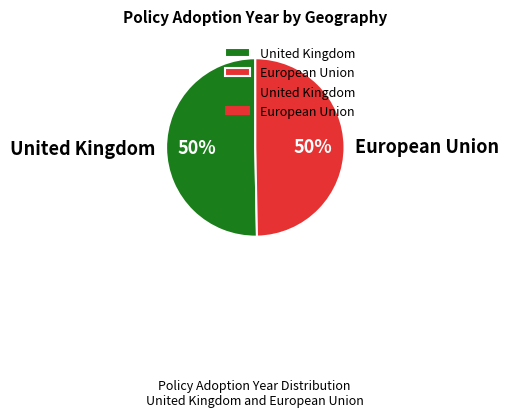

To the nearest percent, what percentage of the pie is United Kingdom?

50%